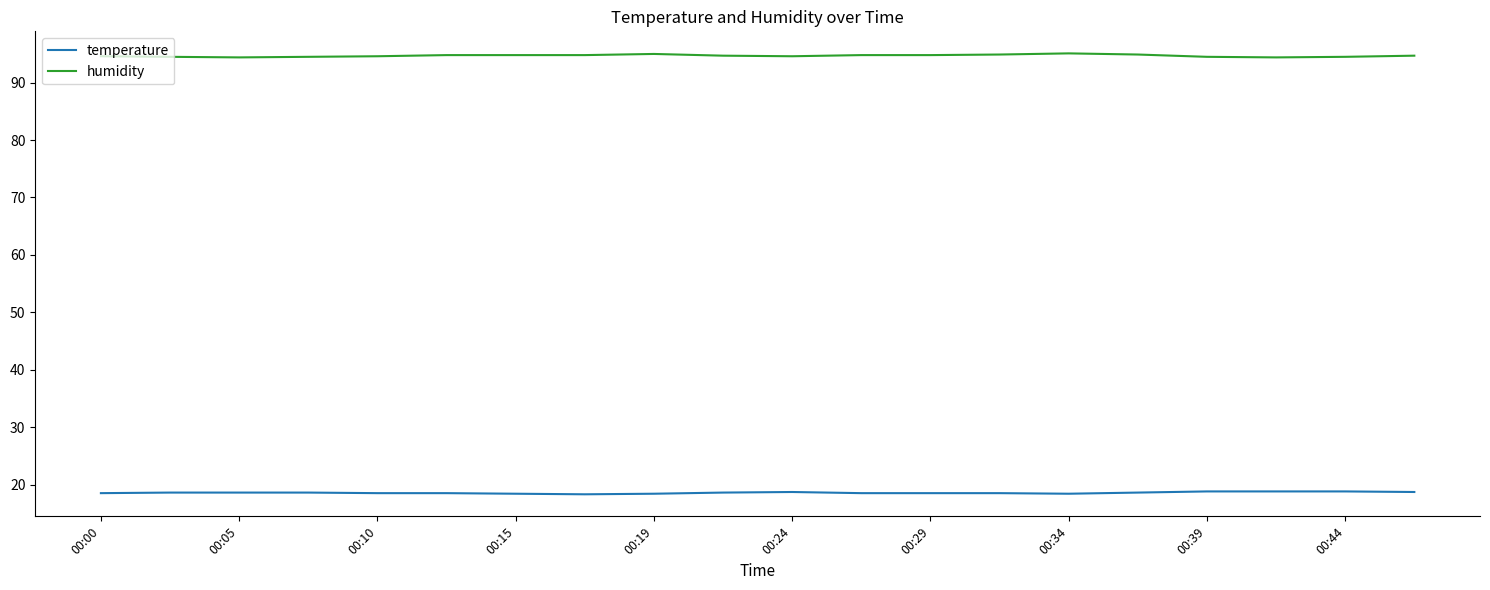

Rank the series by their average value, from highest to lowest.

humidity, temperature